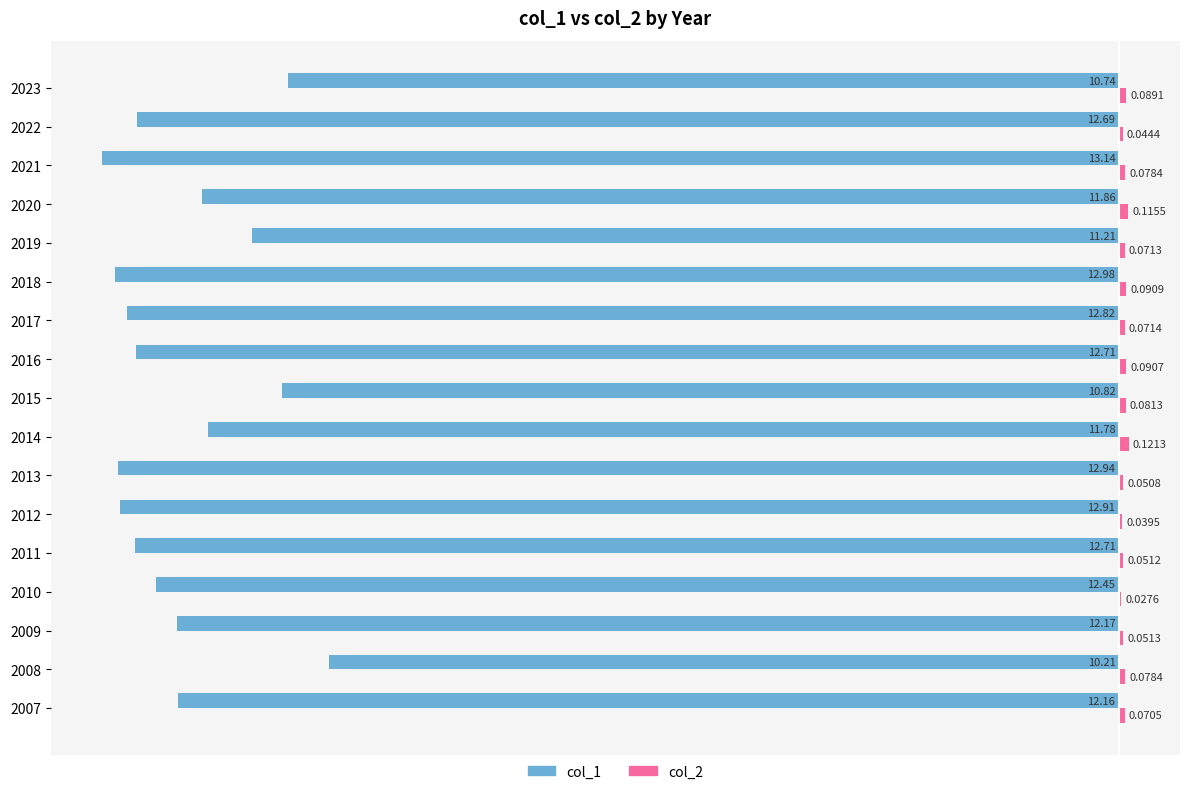

At which category is the sum across all series the highest?

2008